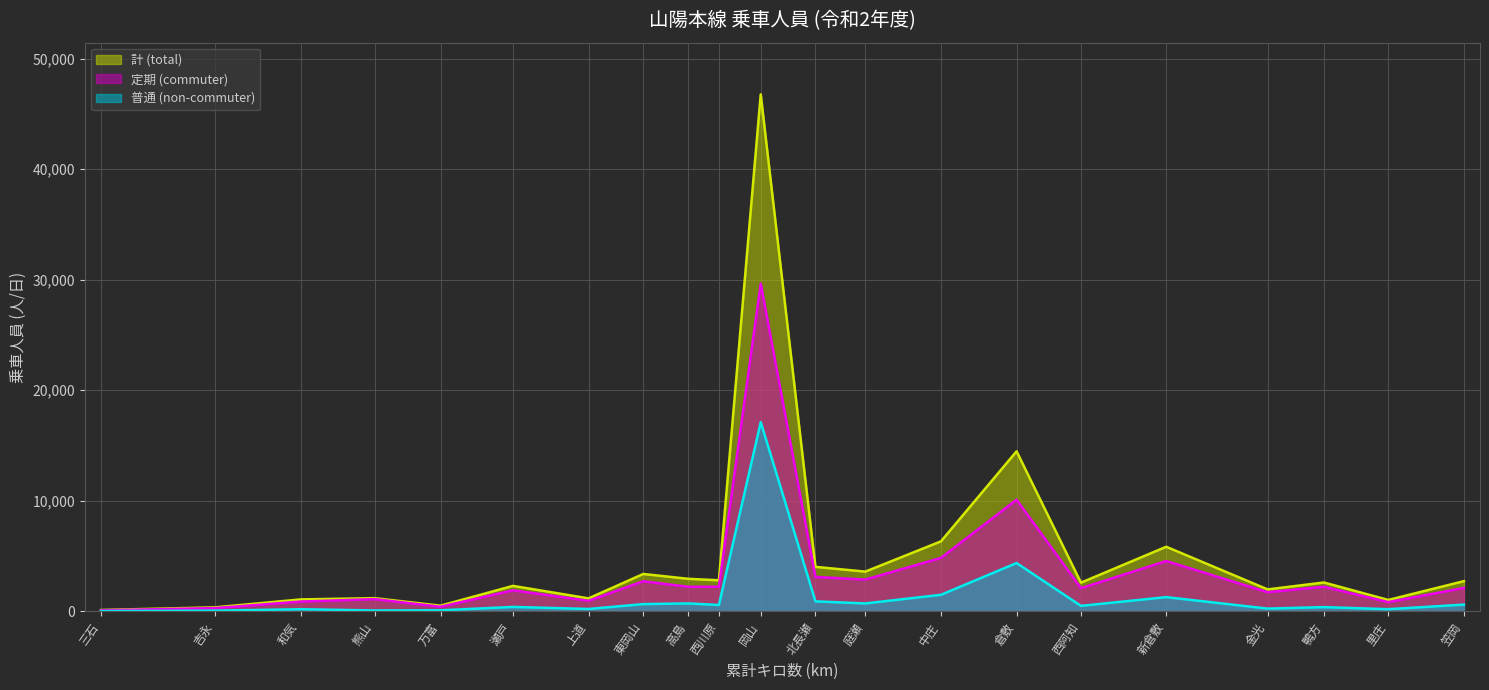

Which series has the largest range (max minus min)?

計 (total)